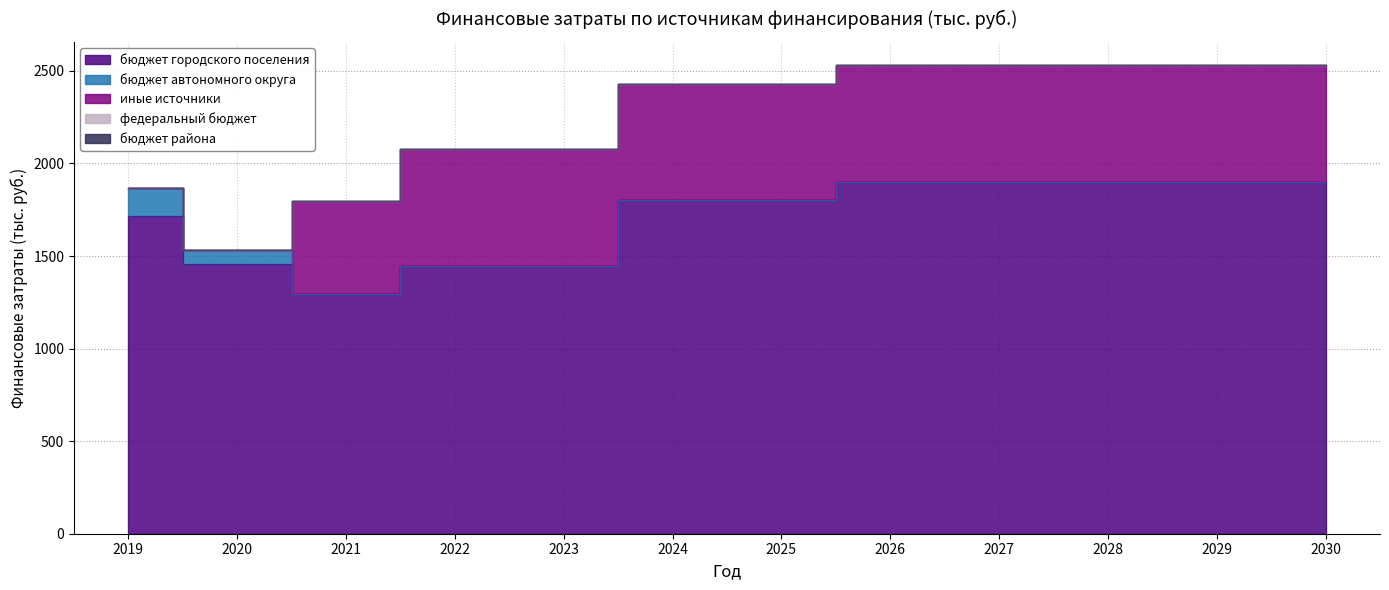

Is the value of бюджет городского поселения at 2027 greater than the value of бюджет района at 2023?

Yes